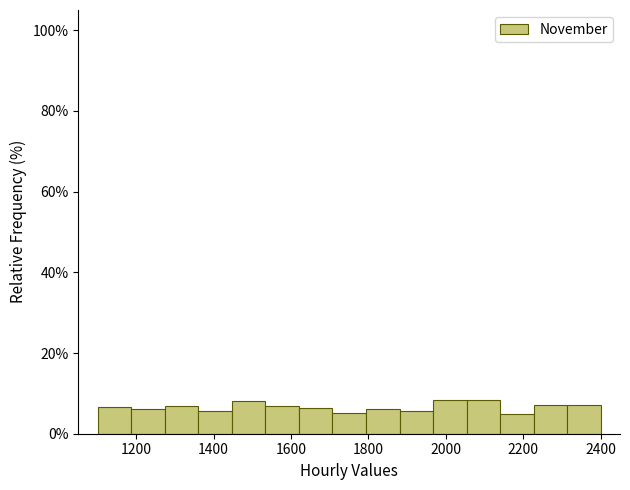

What is the height of the bar covering 2140 to 2220 on the x-axis? Neither the bar edges nor the heights are printed on the chart, so give them approximately, as read against the axes.

4